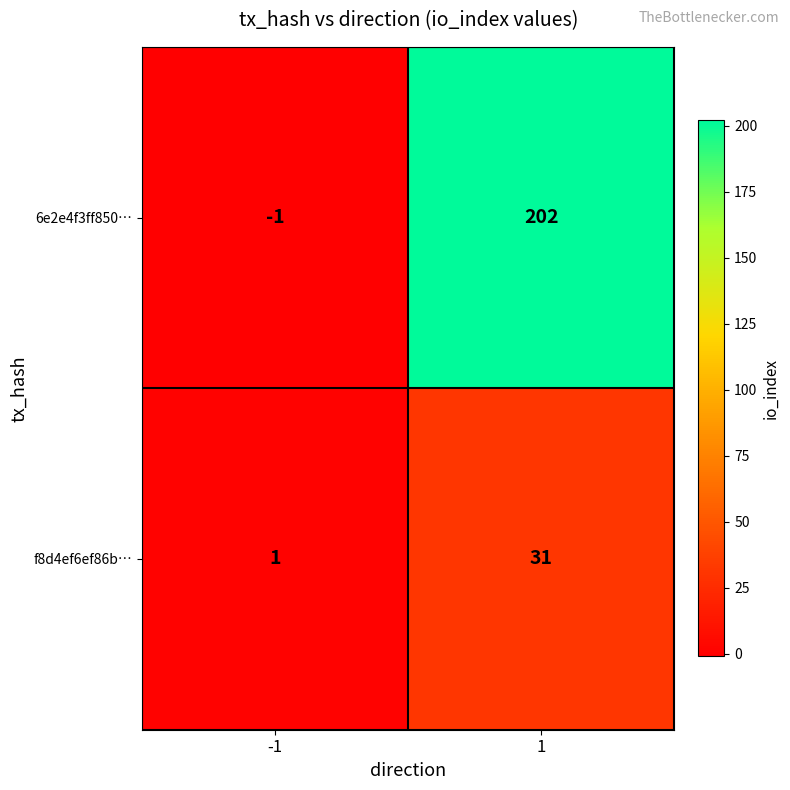

How many distinct data groups are displayed?

2